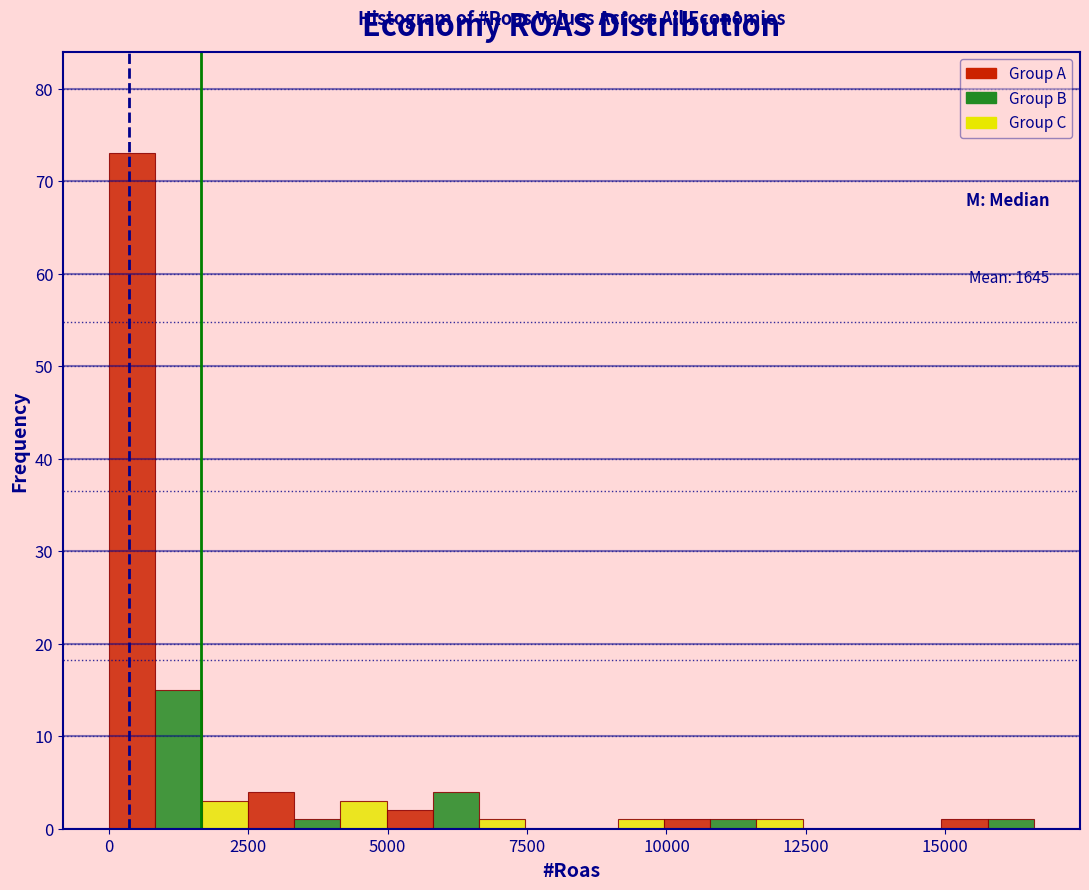

Read against the x-axis, roughly where is the centre of the tallest bar?

500